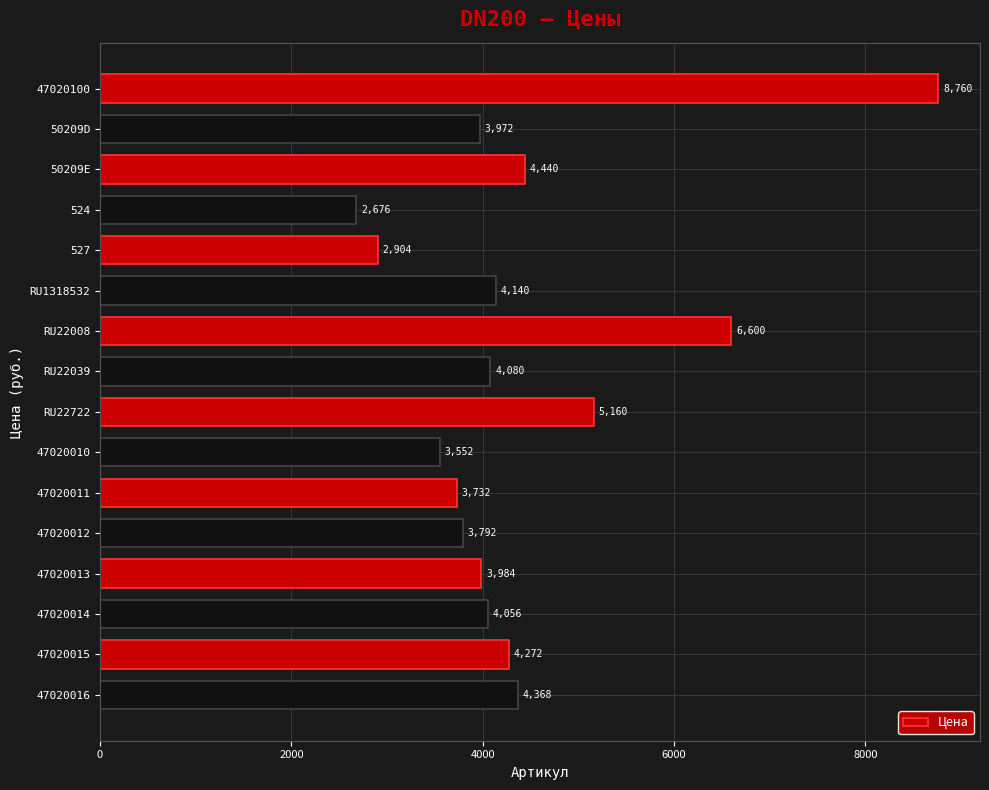

What is the sum of all values?

70488